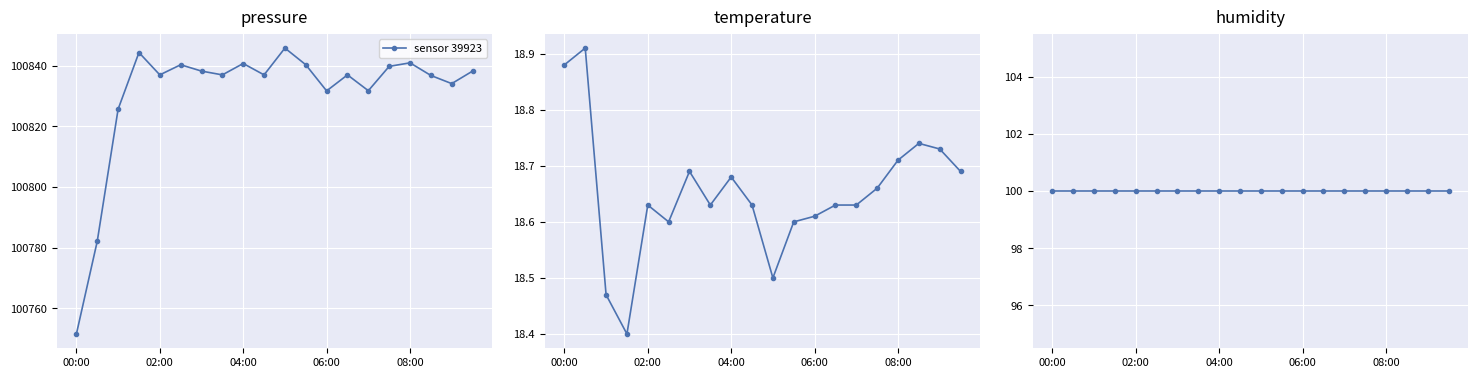

At which category does pressure reach its first local peak?

01:30